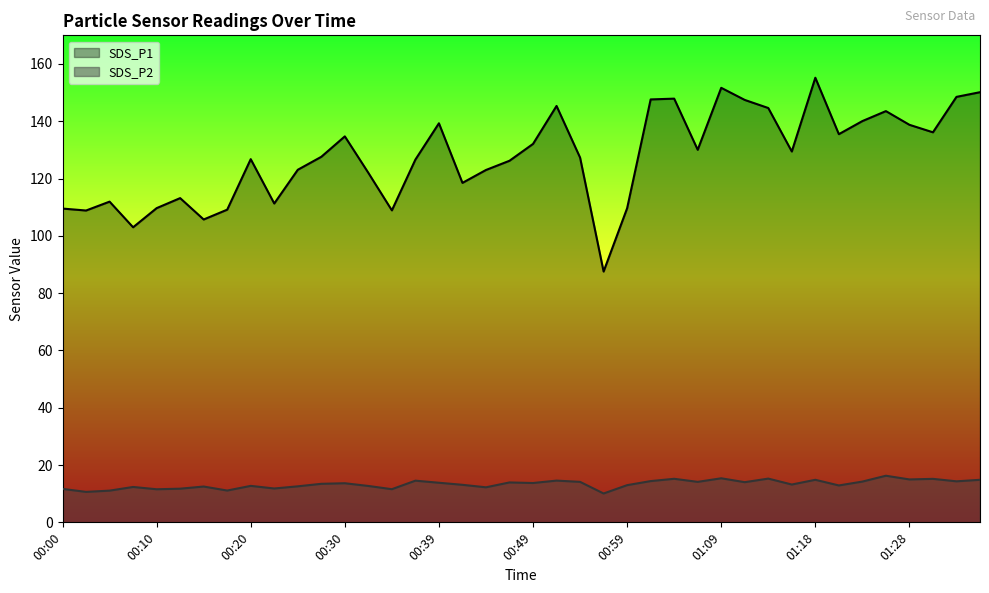

How many lines are shown in the chart?

2